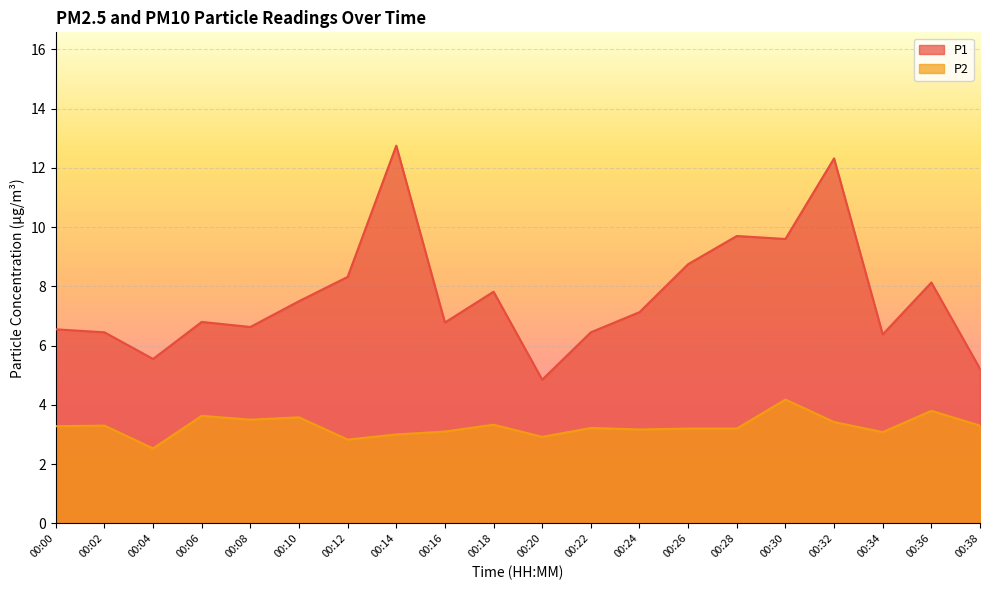

How many values in the P2 series are below 3?

3